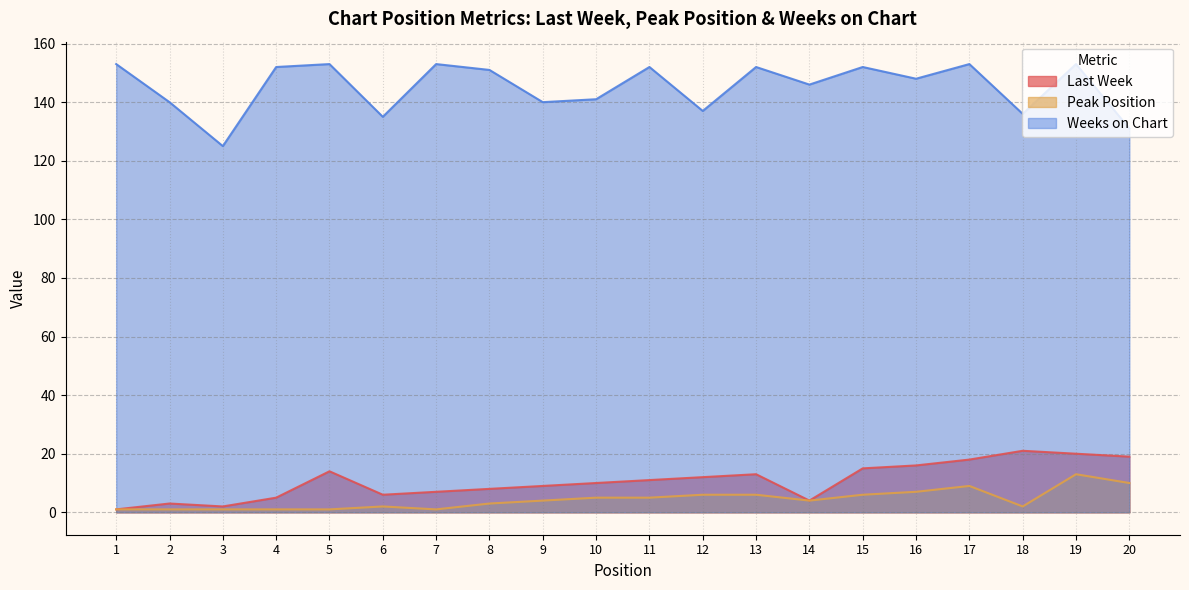

Does the chart display data point markers on the line(s)?

No